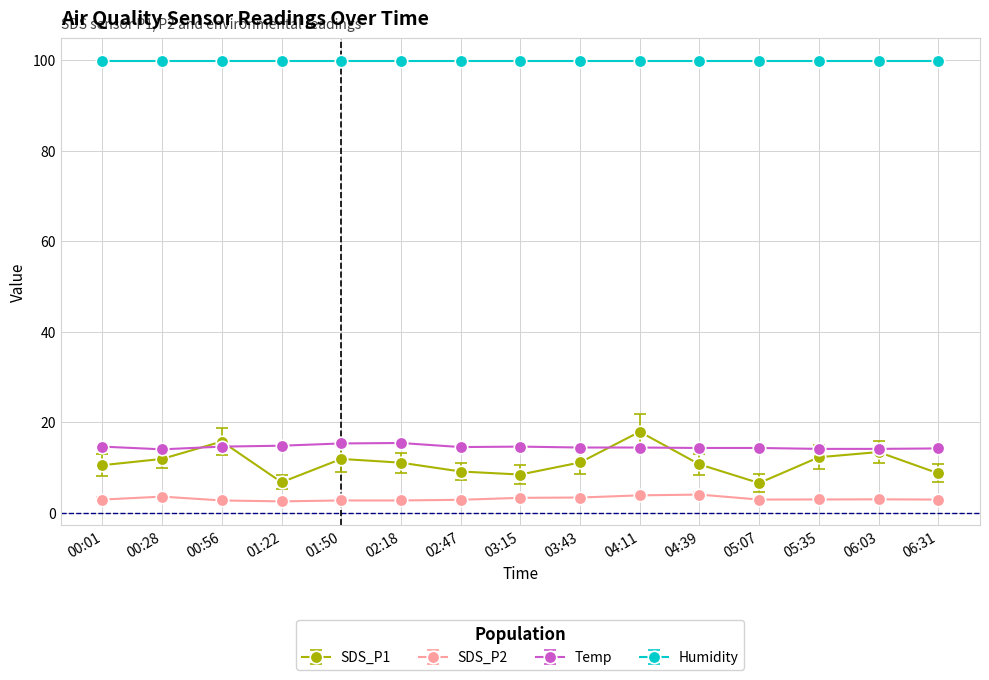

True or false: Temp and SDS_P2 intersect in this chart.

False